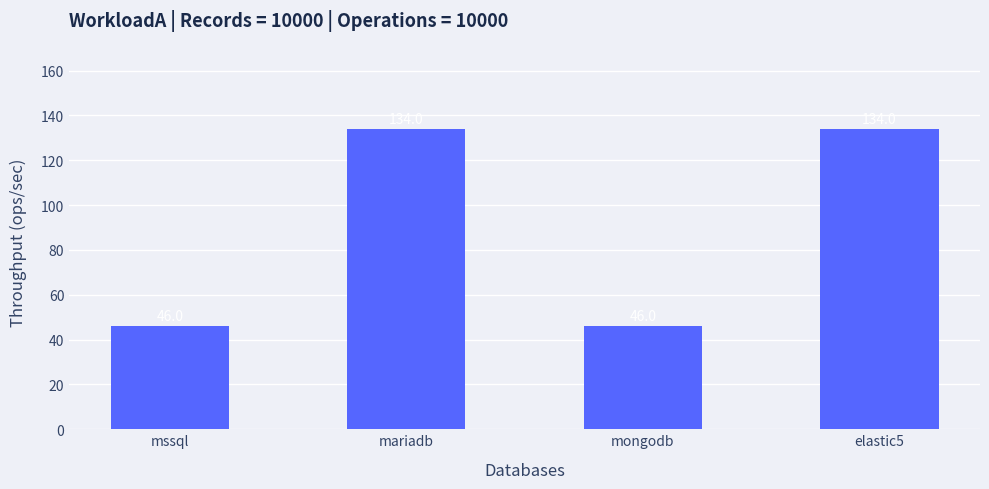

True or false: the data shows 57 at elastic5.

False